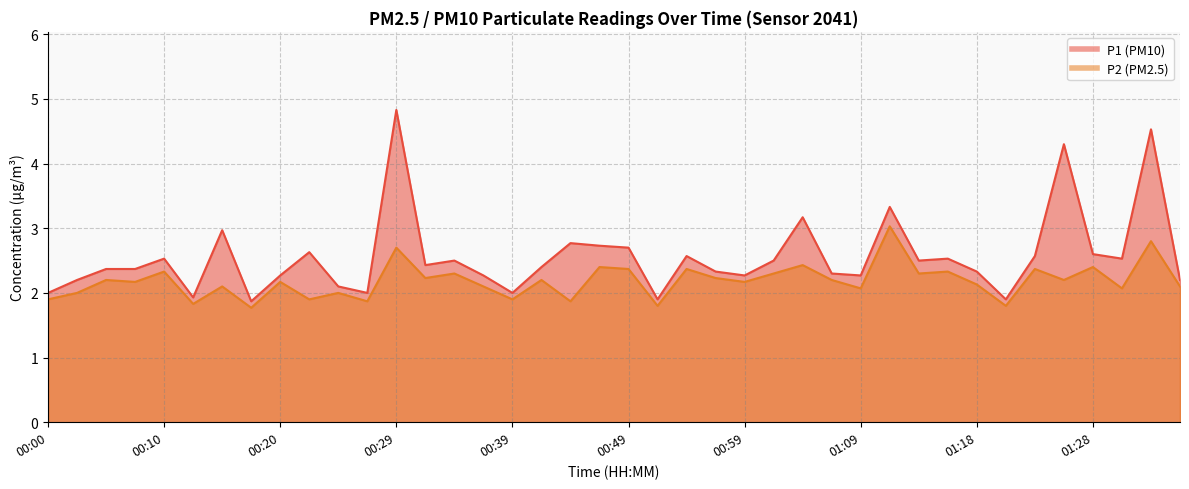

Which category has the lowest value in the P2 series?

00:17